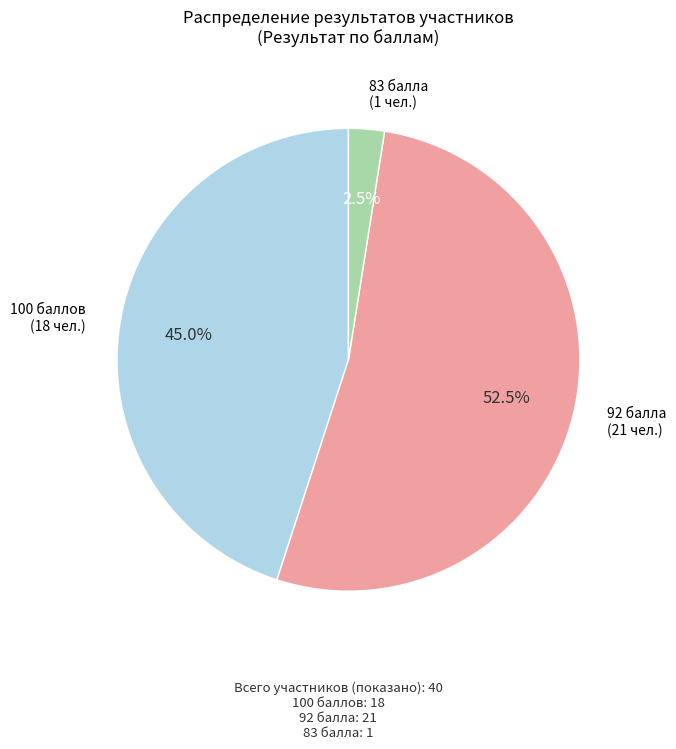

Does any single category account for the majority?

Yes